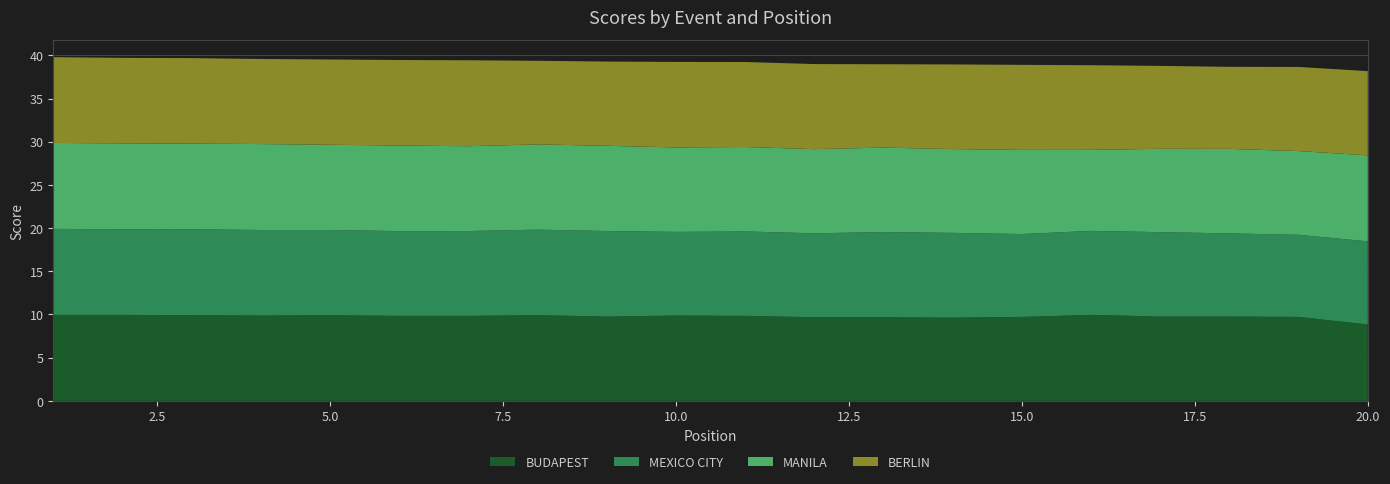

Reading left to right, extract all data points from this chart.

BUDAPEST: 10.0	10.0	9.9	9.9	9.9	9.8	9.8	9.9	9.8	9.9	9.8	9.7	9.7	9.6	9.7	10.0	9.8	9.8	9.7	8.8
MEXICO CITY: 9.9	9.9	9.9	9.9	9.9	9.8	9.8	9.9	9.9	9.7	9.8	9.7	9.9	9.8	9.6	9.7	9.8	9.6	9.5	9.6
MANILA: 9.9	9.9	9.9	9.9	9.9	9.9	9.8	9.9	9.9	9.8	9.8	9.7	9.8	9.7	9.7	9.4	9.7	9.8	9.7	9.9
BERLIN: 9.9	9.9	9.9	9.8	9.9	9.9	9.9	9.7	9.8	9.9	9.8	9.8	9.7	9.8	9.8	9.8	9.6	9.5	9.7	9.8